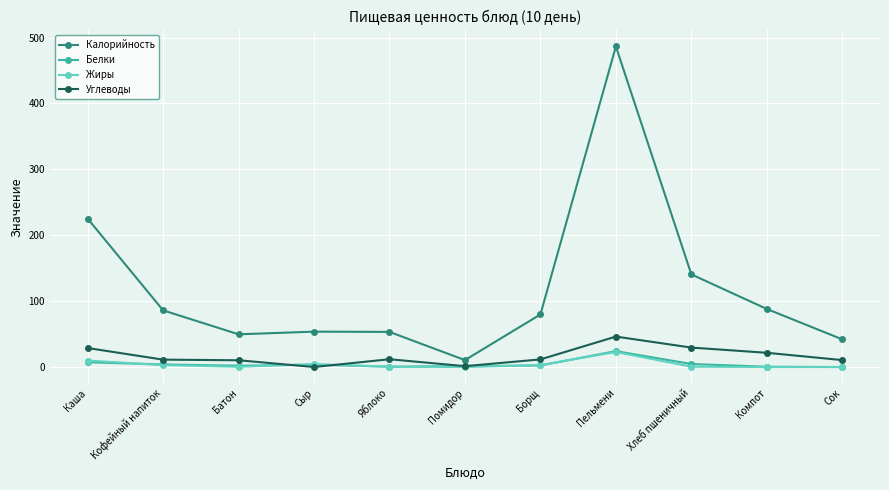

How many data points in Жиры are above 0?

9